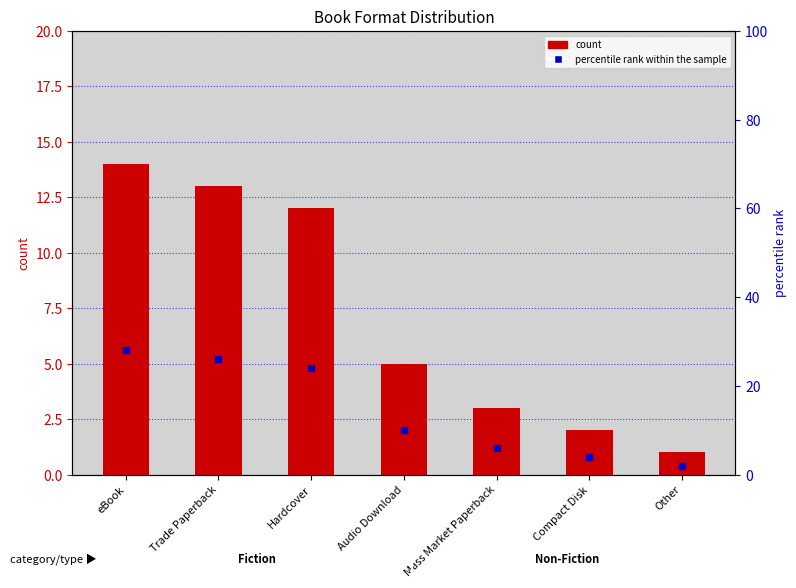

What is the maximum value for count?

14.0